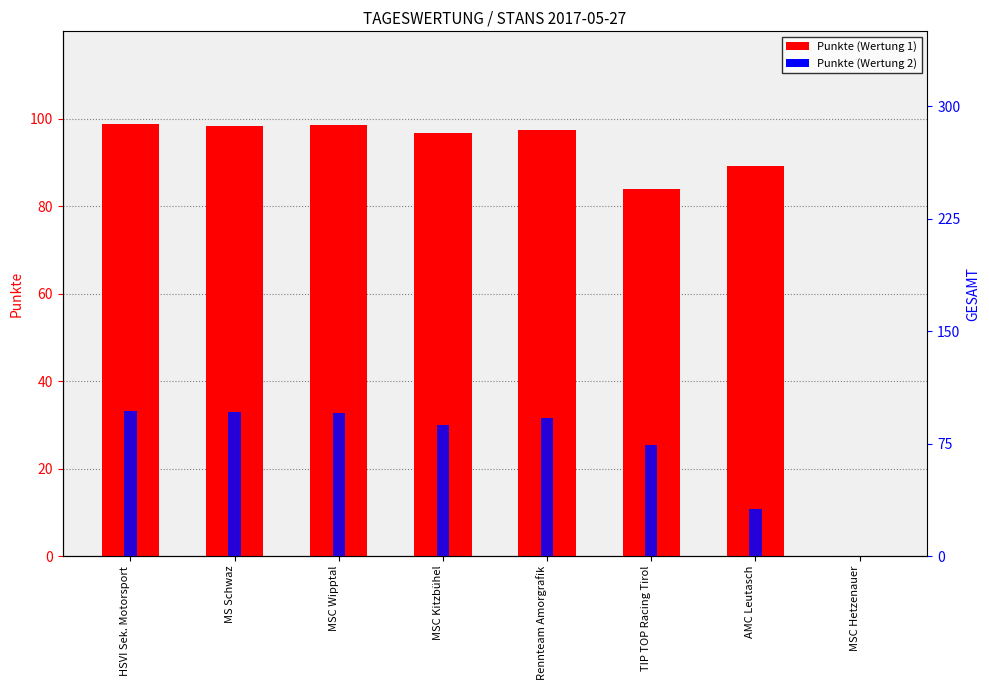

How many categories are shown in the chart?

8